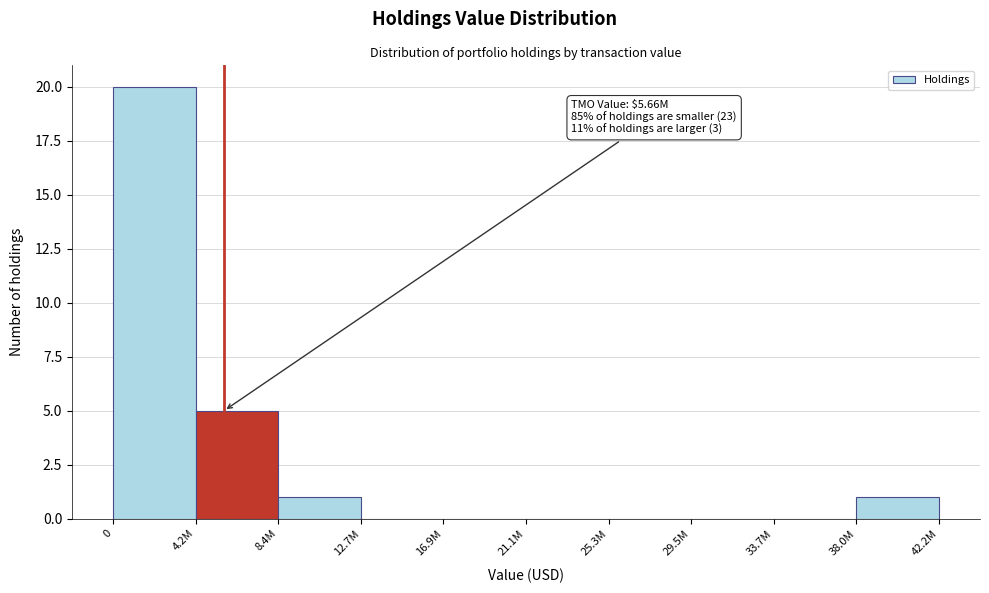

Reading right to left, extract all data points from this chart.

38.0M=1	33.7M=0	29.5M=0	25.3M=0	21.1M=0	16.9M=0	12.7M=0	8.4M=1	4.2M=5	0=20